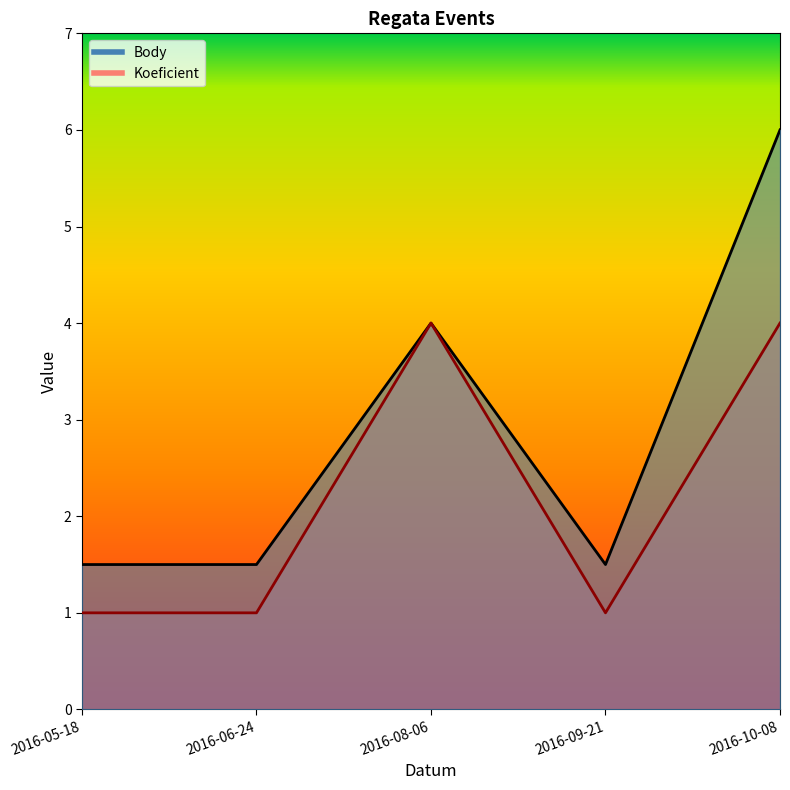

Reading left to right, transcribe all the data shown in this chart.

Body: 1.5	1.5	4.0	1.5	6.0
Koeficient: 1.0	1.0	4.0	1.0	4.0